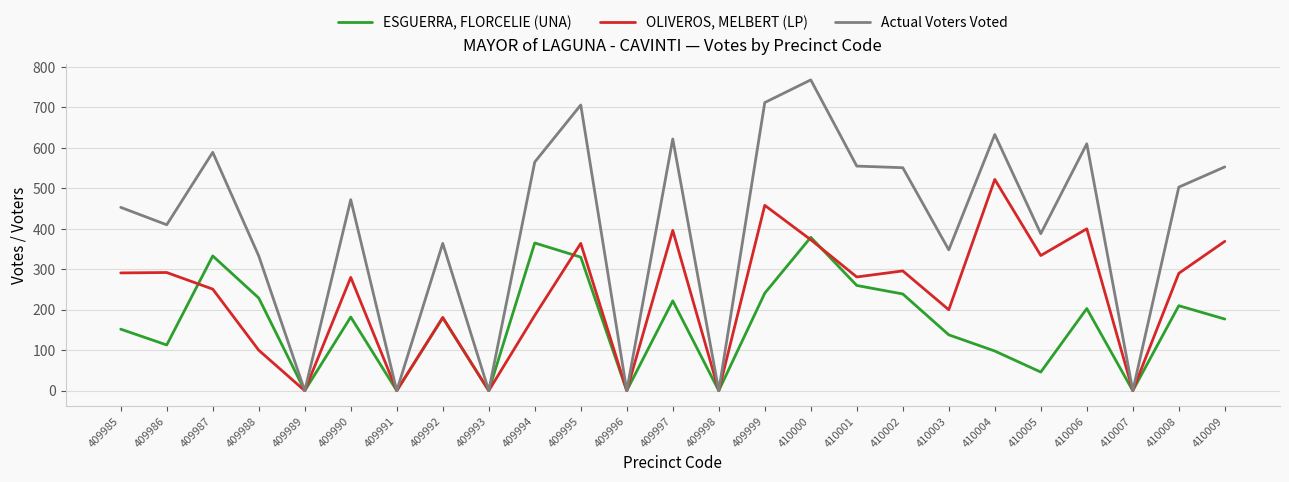

Is it true that Actual Voters Voted equals 706 at 409995?

True